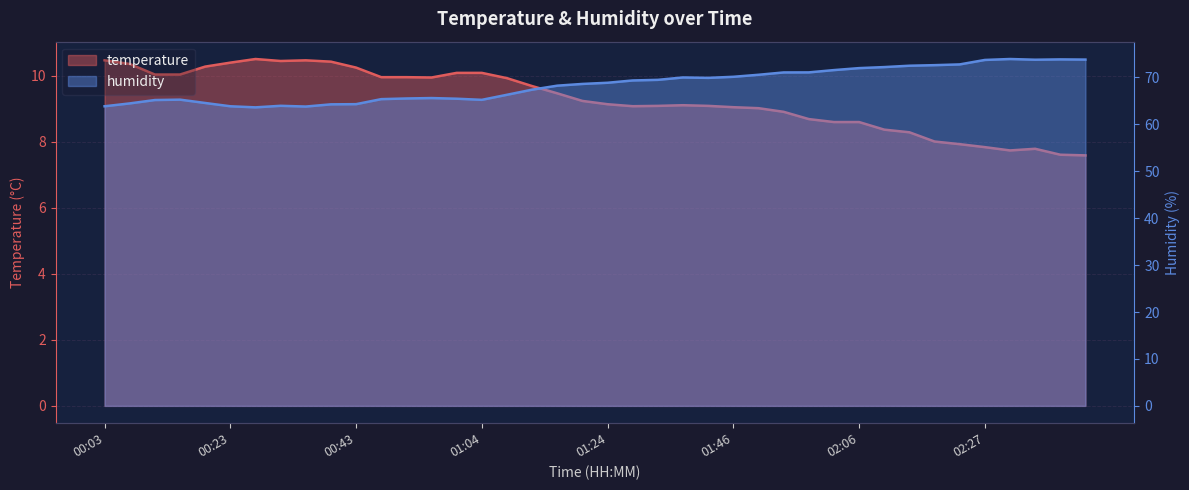

Which series has the largest range (max minus min)?

humidity